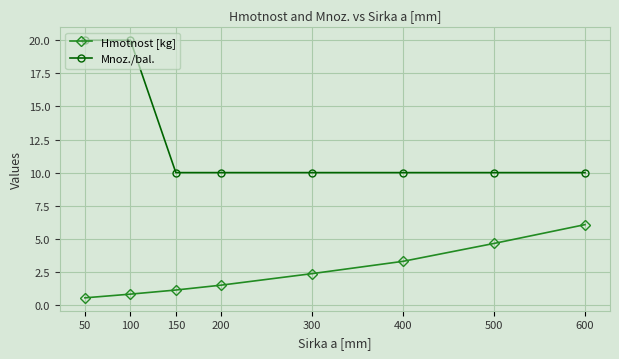

Reading left to right, transcribe all the data shown in this chart.

Hmotnost [kg]: 0.5	0.8	1.1	1.5	2.4	3.3	4.7	6.1
Mnoz./bal.: 20.0	20.0	10.0	10.0	10.0	10.0	10.0	10.0